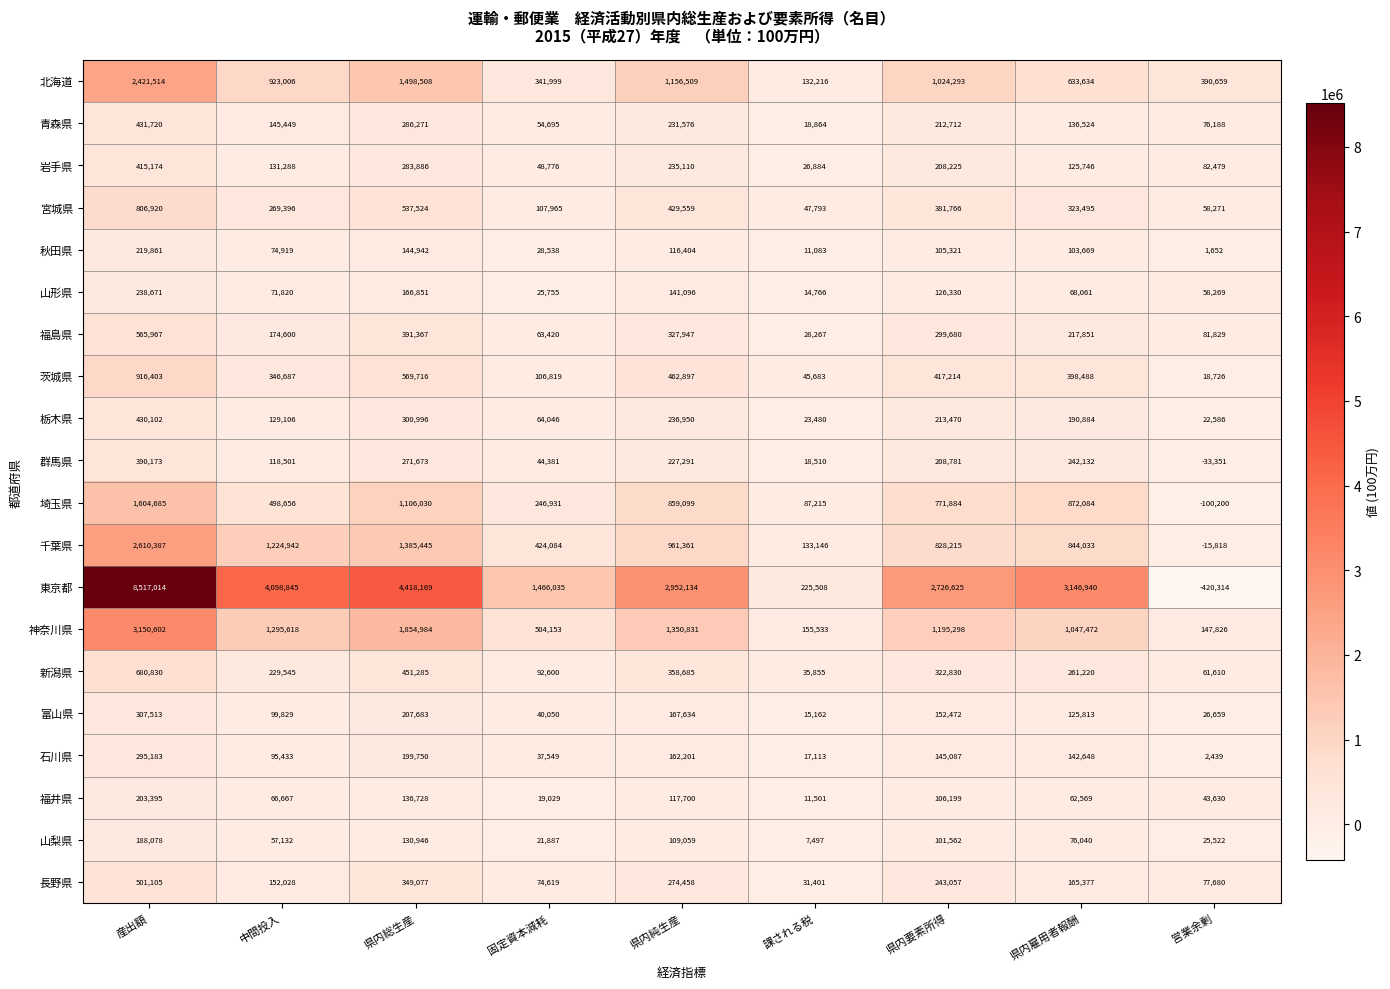

At which category is the sum across all series the highest?

産出額